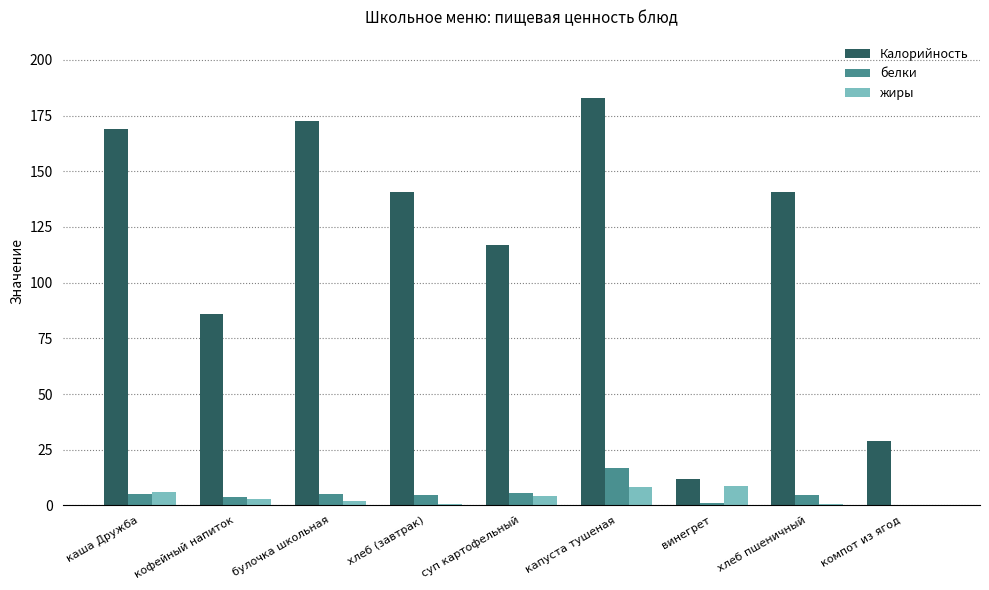

Are the bars horizontal?

No